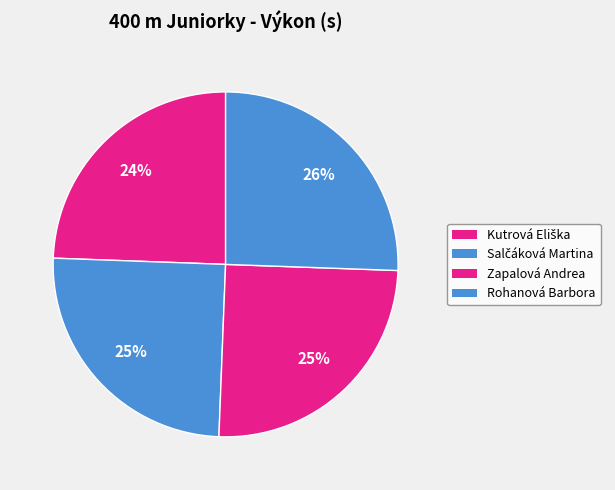

Is there any slice that represents more than half of the pie?

No